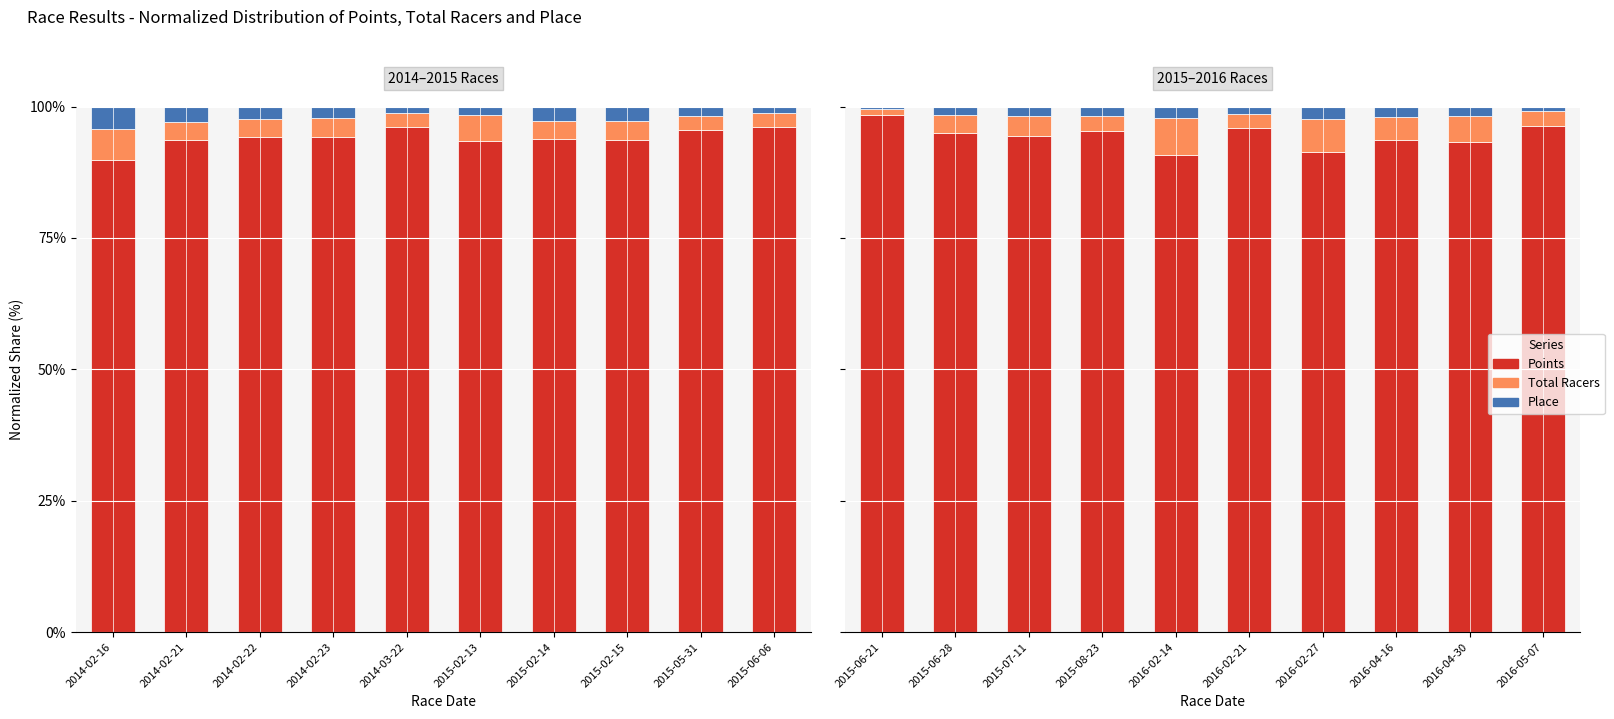

At which category does the chart reach its peak across all series?

2015-06-21